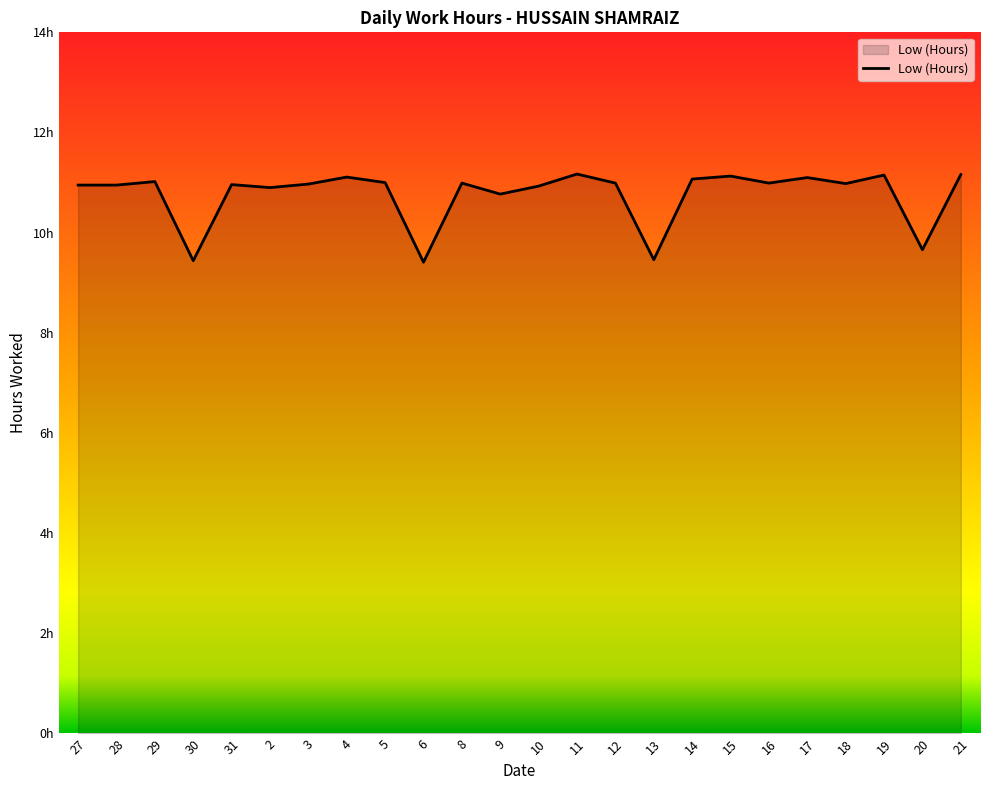

Does the chart display data point markers on the line(s)?

No